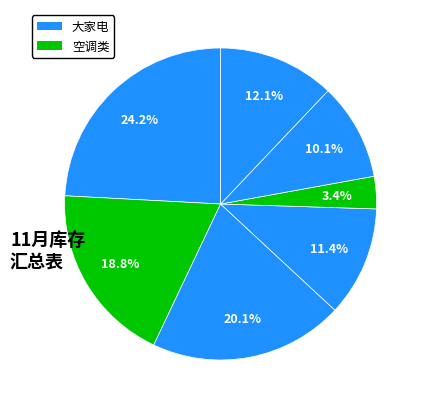

Count the number of slices in the pie.

7